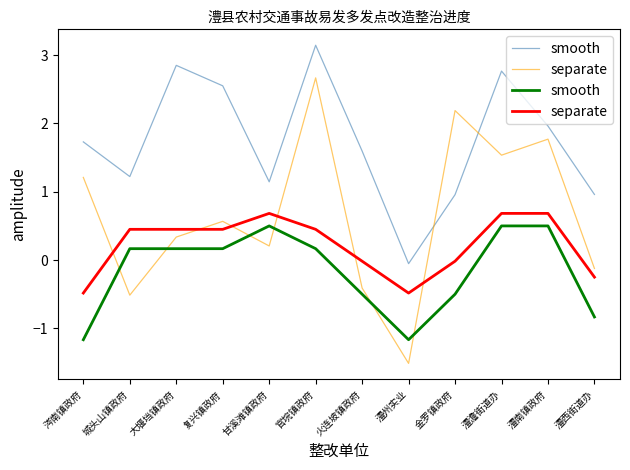

At how many categories does at least one series exceed -1?

12